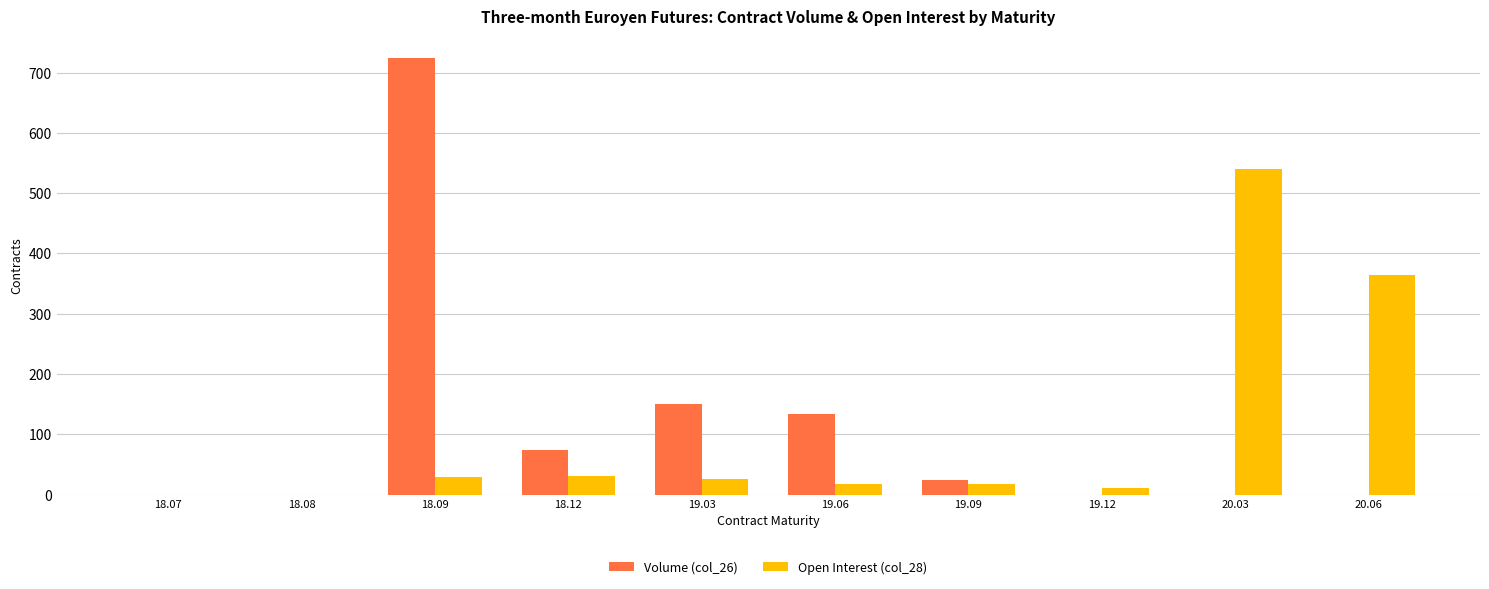

True or false: Volume (col_26) has a value of 368 at 19.12.

False